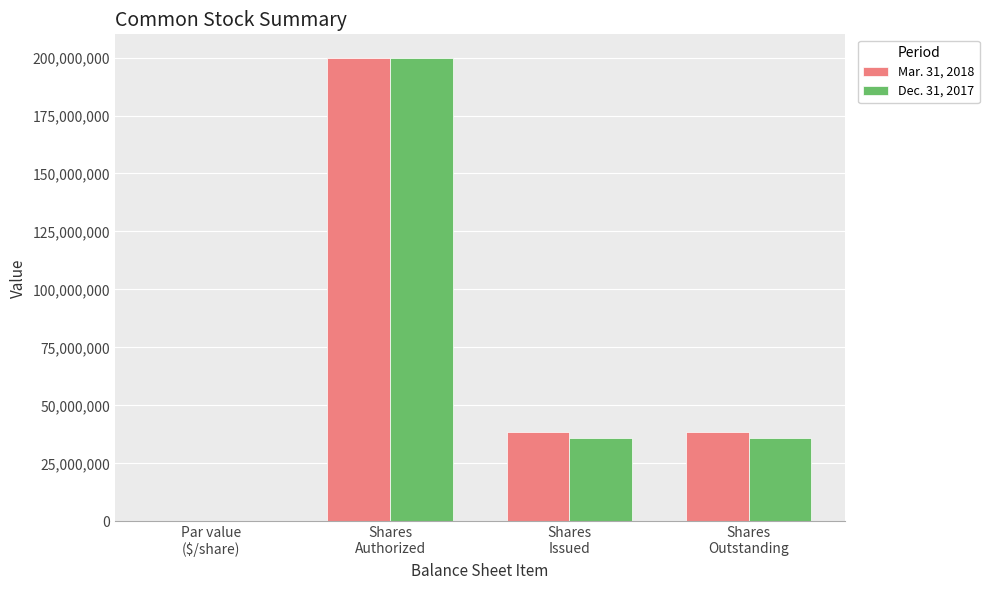

Is it true that Dec. 31, 2017 equals 55526079 at Shares
Issued?

False